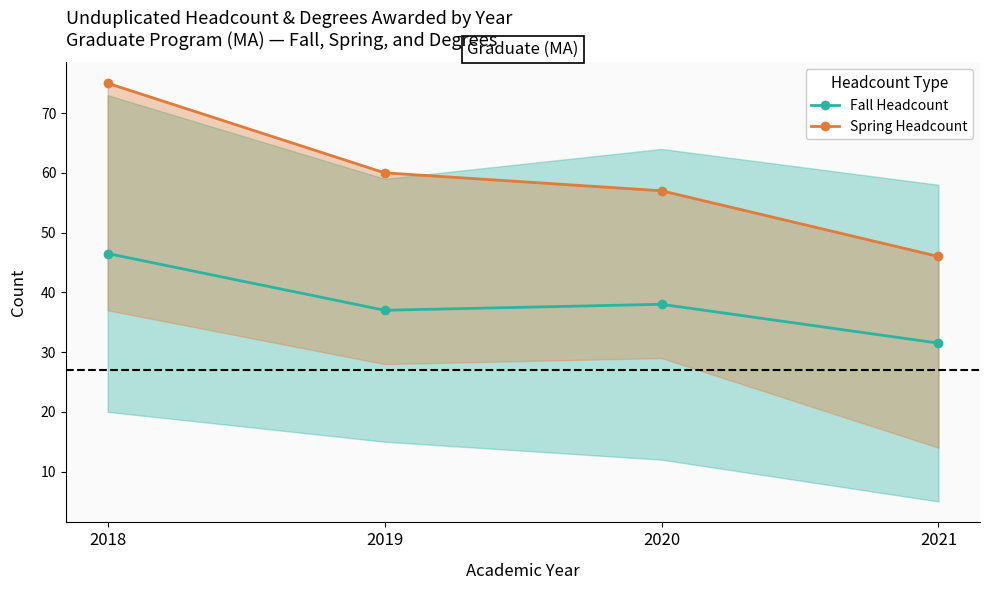

Is the value of Fall Headcount (trend) at 2021 greater than the value of Spring Headcount (trend) at 2019?

No